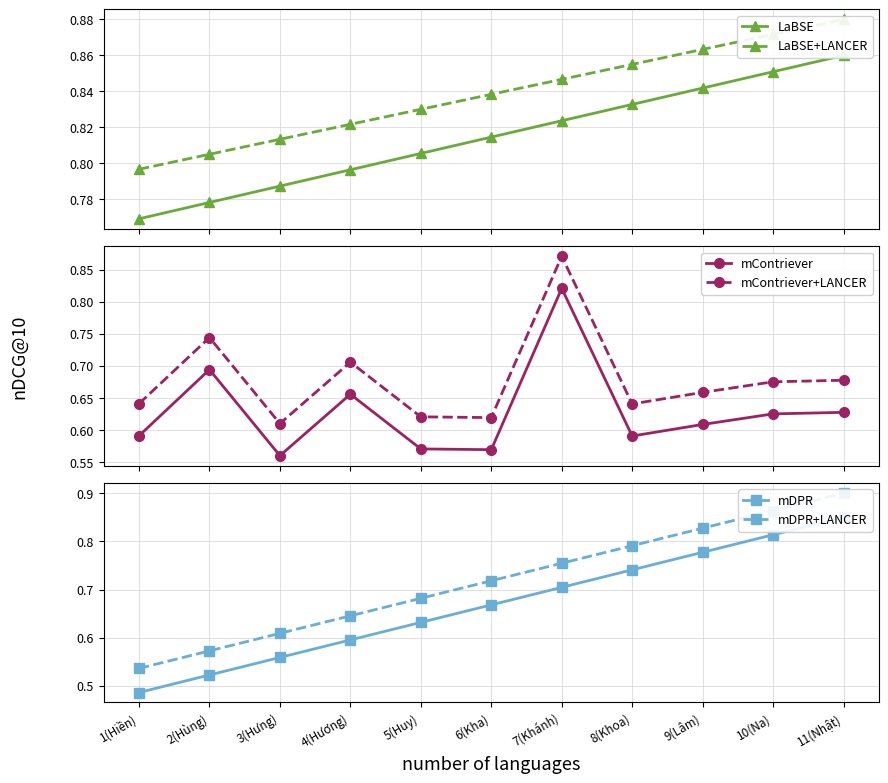

True or false: mContriever+LANCER and LaBSE intersect in this chart.

True